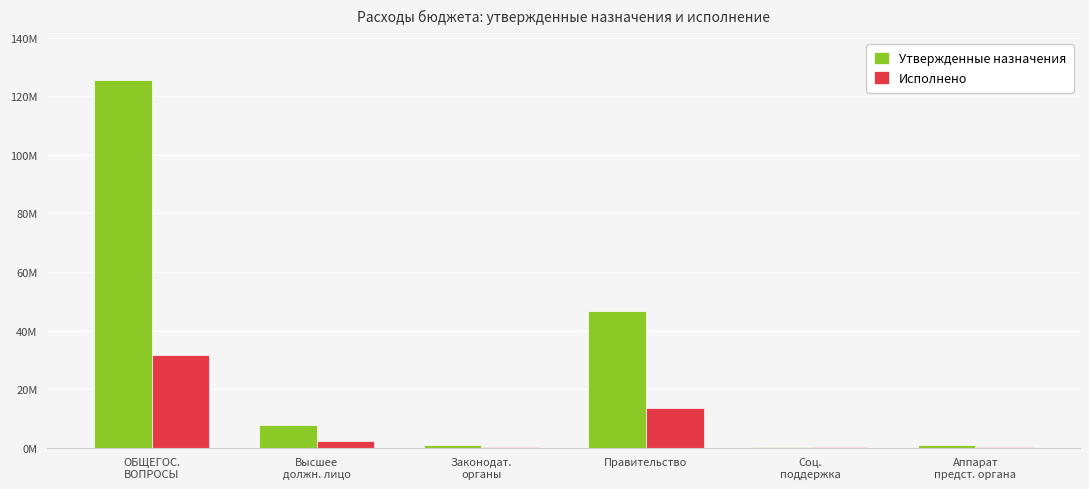

List the labels in order of Утвержденные назначения value, smallest first.

Соц.
поддержка, Аппарат
предст. органа, Законодат.
органы, Высшее
должн. лицо, Правительство, ОБЩЕГОС.
ВОПРОСЫ